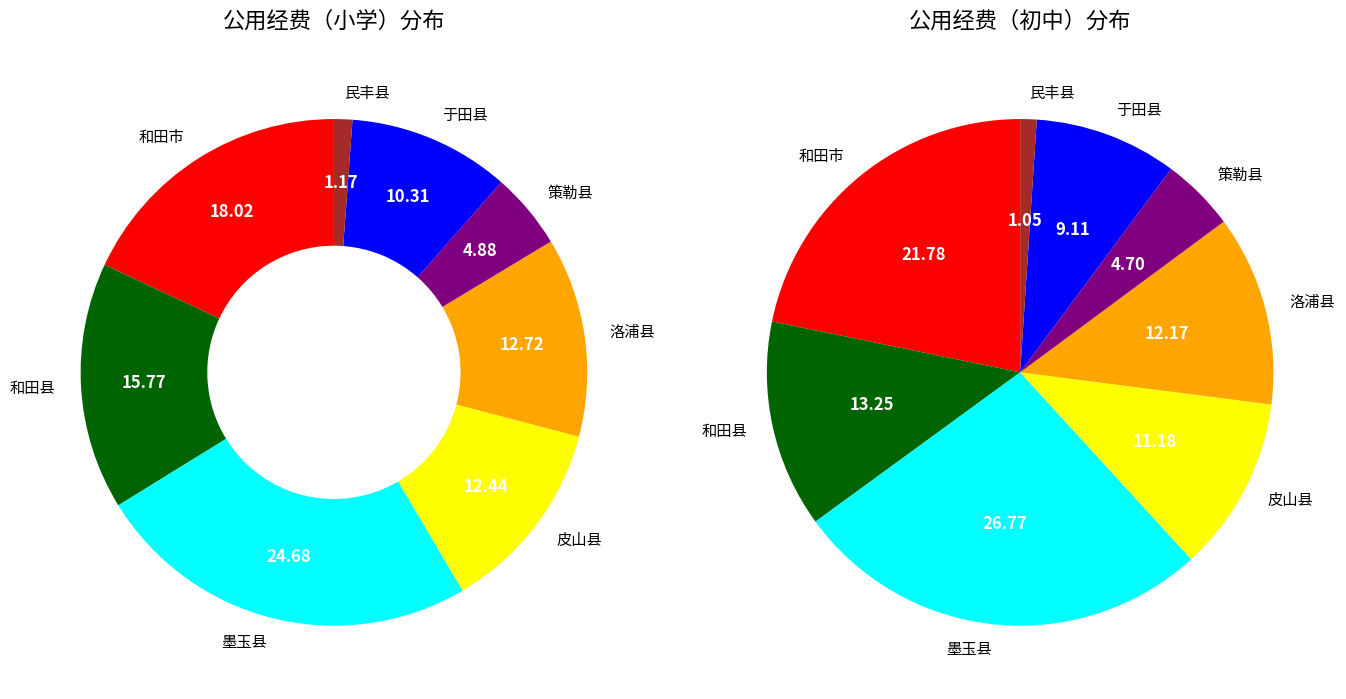

Which slice is the largest?

墨玉县